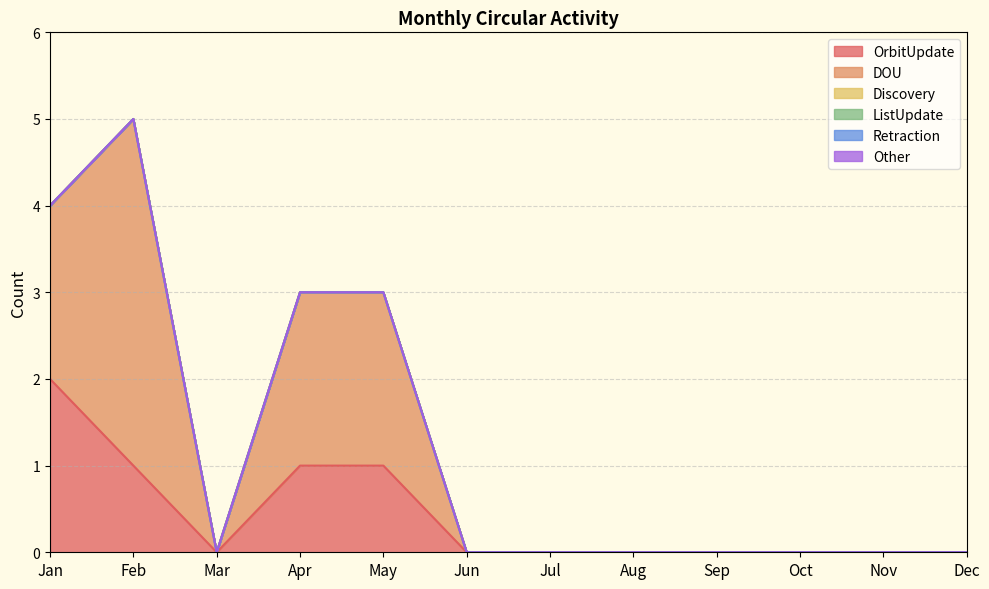

How many series are shown in this chart?

6